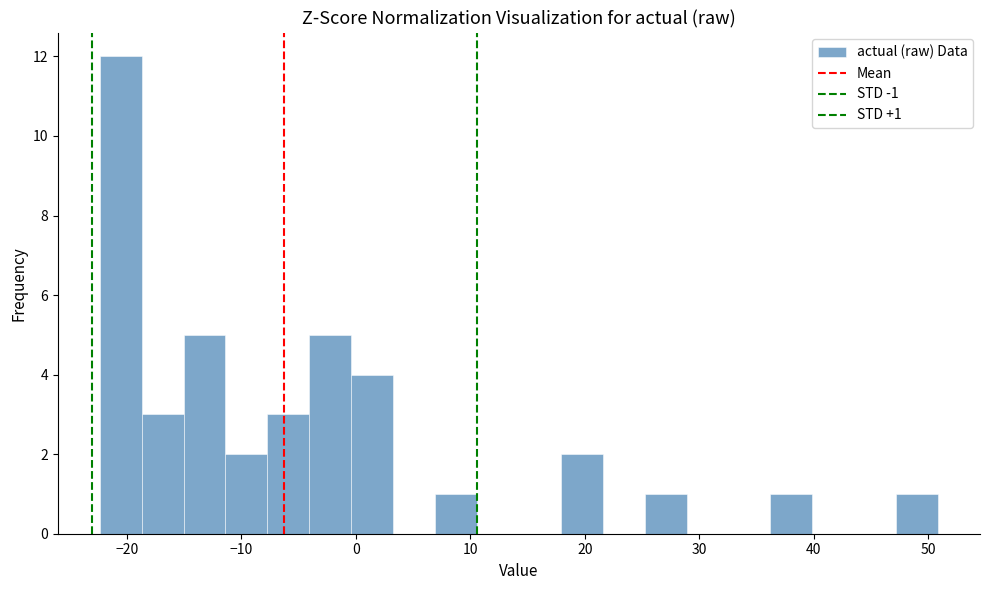

Around what value on the x-axis is the tallest bar? Give the approximate position of its centre, as read against the axis.

-21